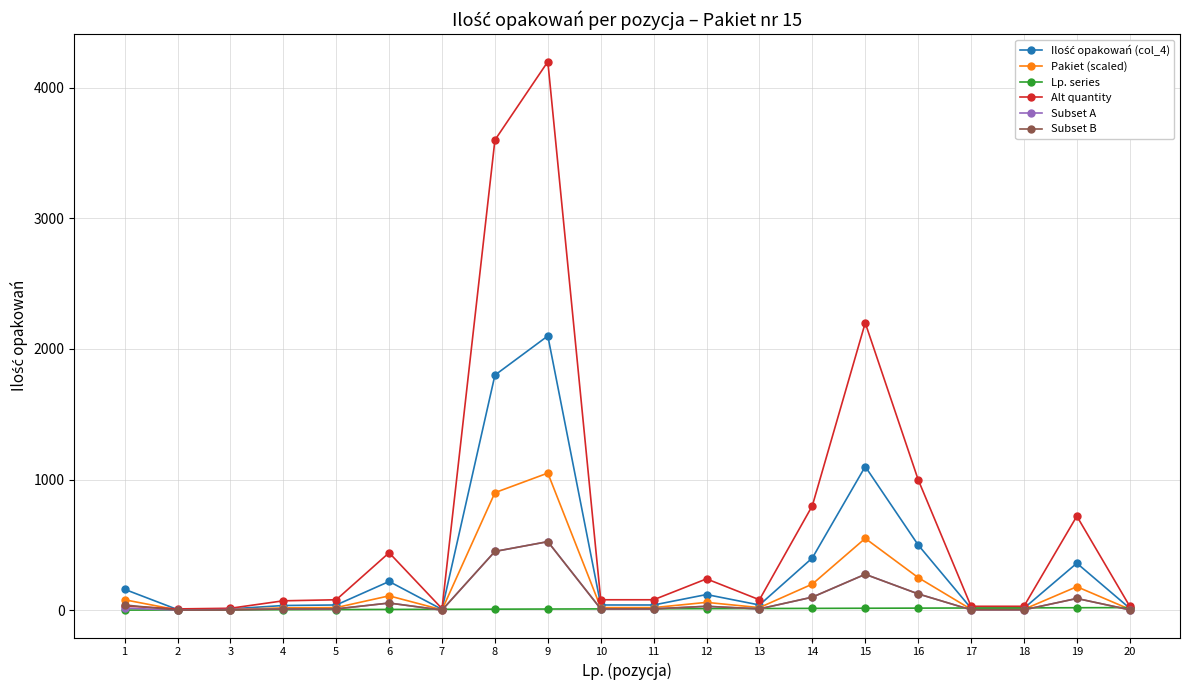

True or false: Alt quantity has more than 2 interior local peaks.

True